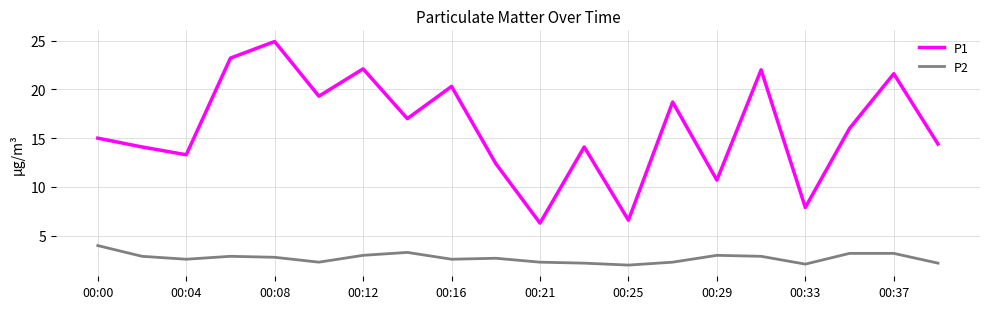

What is the smallest value displayed?

2.0